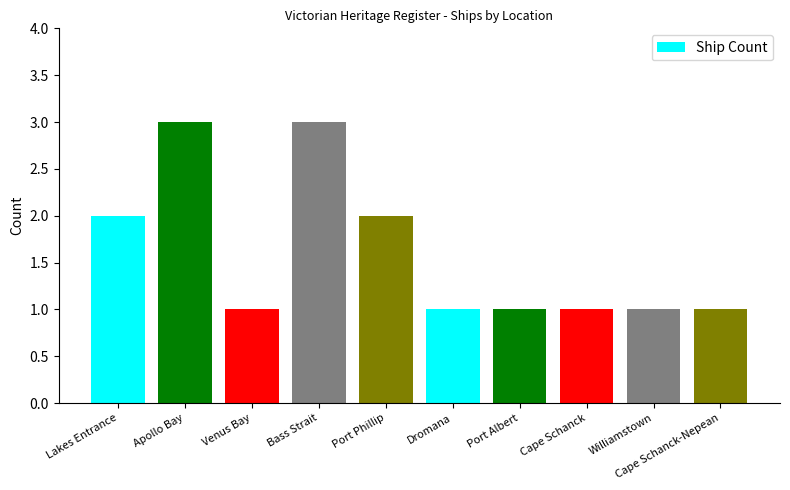

What is the difference between the maximum and second lowest values?

2